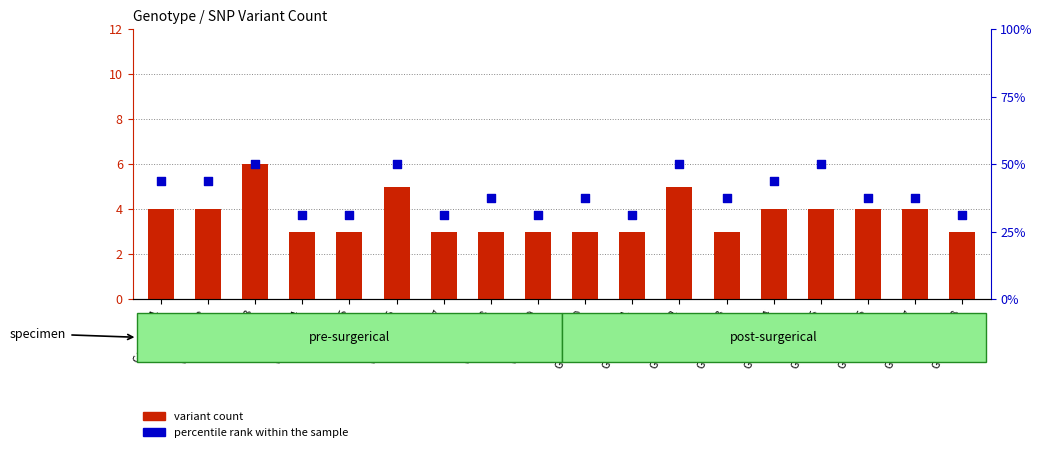

At which category is the sum across all series the highest?

Genotype 3